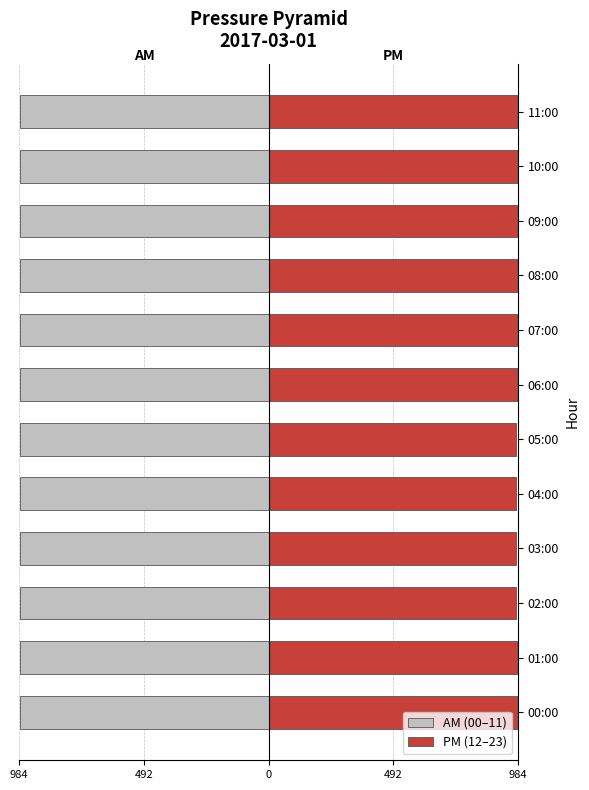

Which series has the widest spread of values?

PM (12–23)